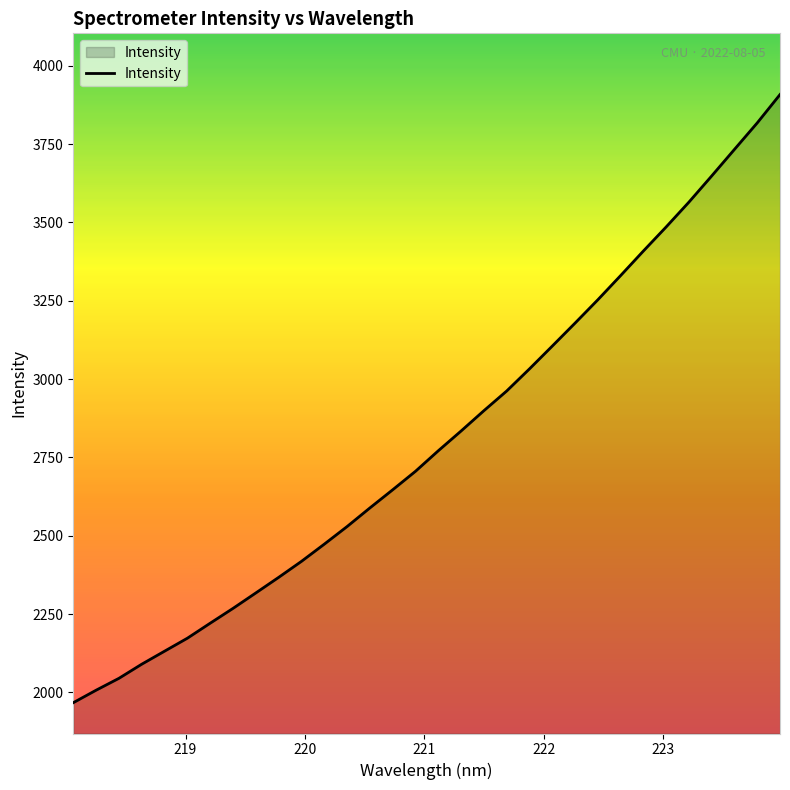

What is the greatest value displayed?

3908.4